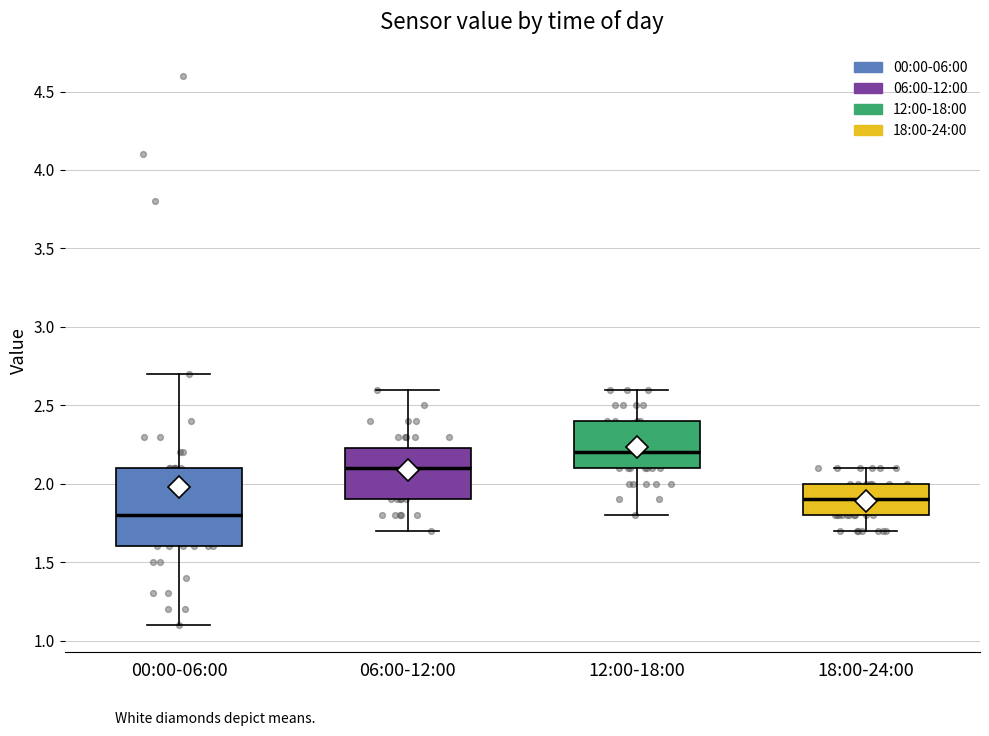

Comparing the boxes themselves (not the whiskers), which one is the tallest?

00:00-06:00